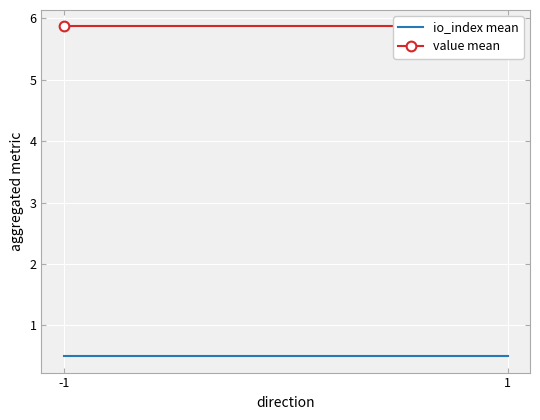

Reading left to right, list all the values displayed in this chart.

io_index mean: -1=0.5	1=0.5
value mean: -1=5.9	1=5.9